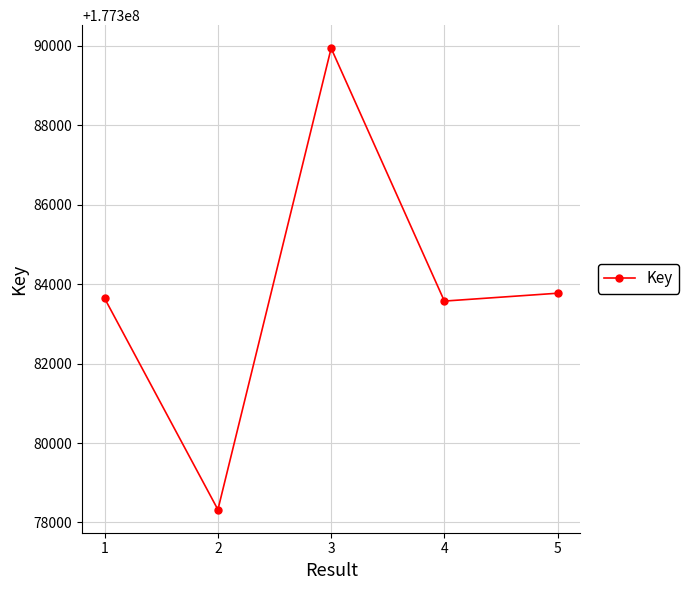

Where is the data nearest to the value 177384132?

5